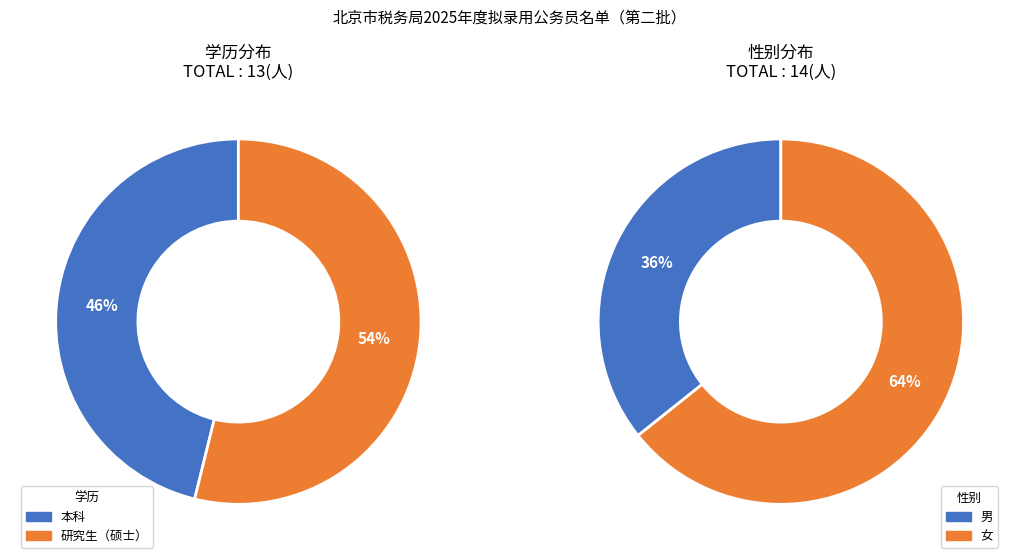

True or false: 本科 accounts for 31% of the total.

False